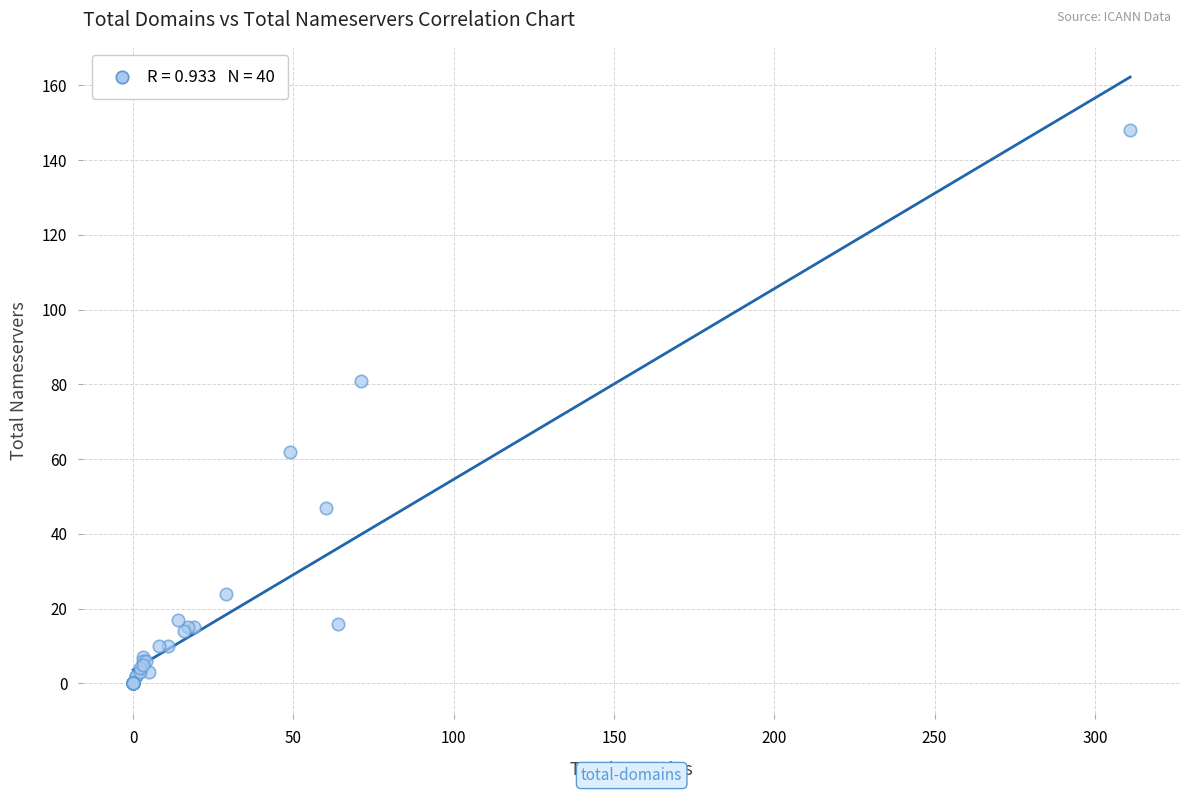

What Y value in the scatter plot is closest to 74?

81